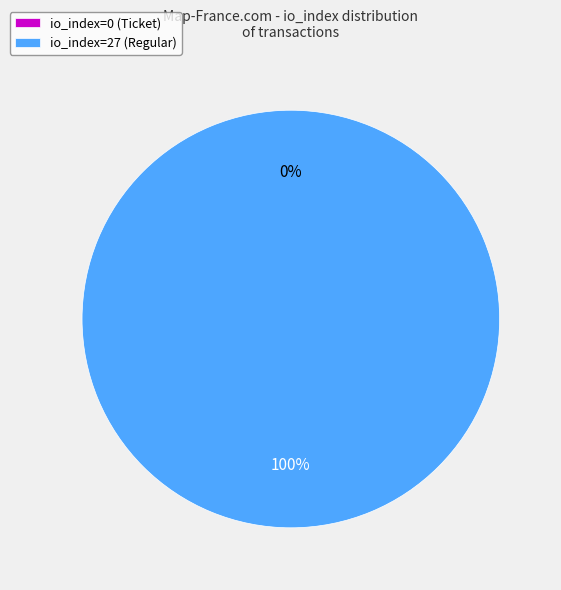

To the nearest percent, what percentage of the pie is io_index=27 (Regular)?

100%